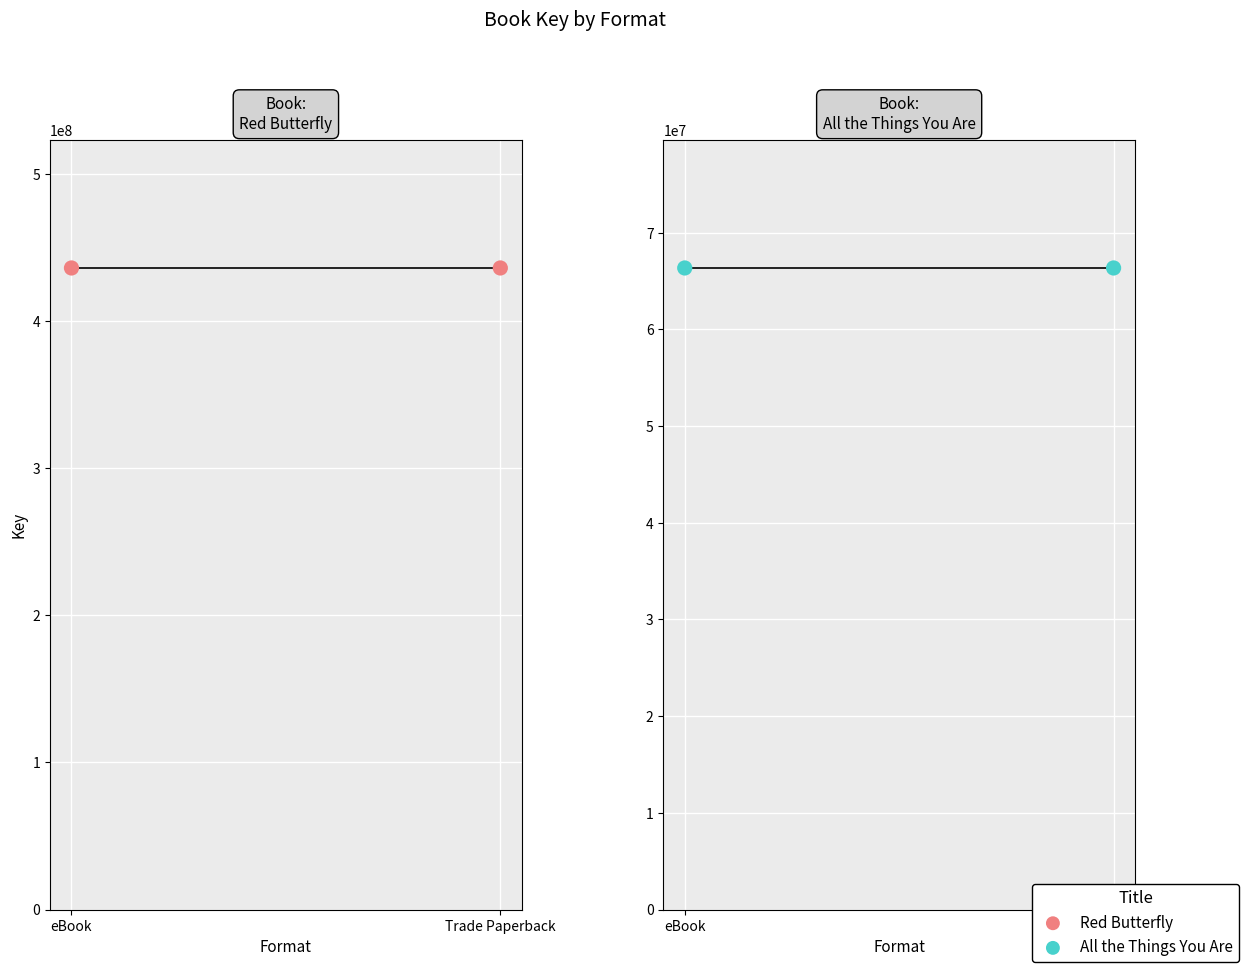

Which series has the widest spread of Y values?

Red Butterfly